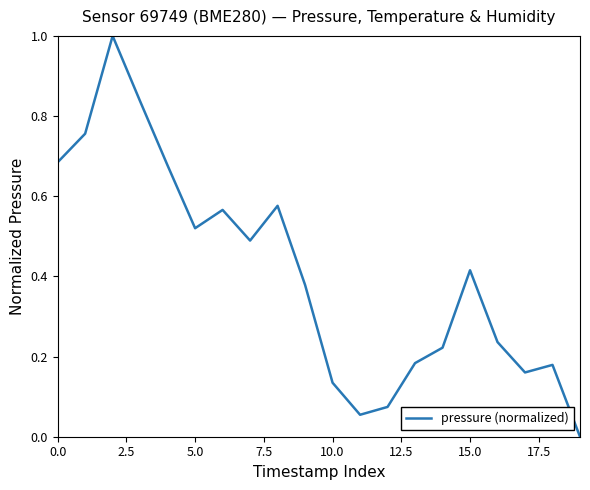

What is the greatest value displayed?

1.0